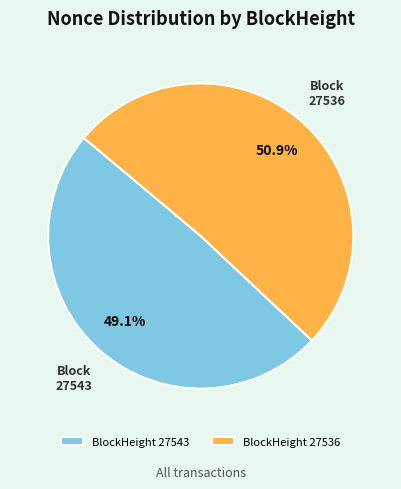

How many slices are in this pie chart?

2